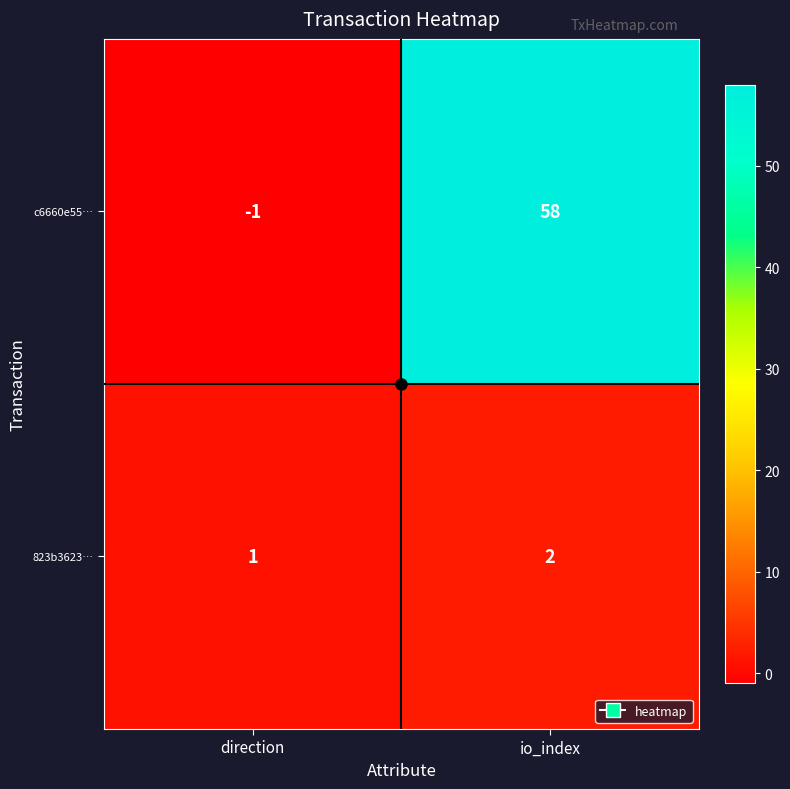

At which label is 823b3623… closest to 1?

direction